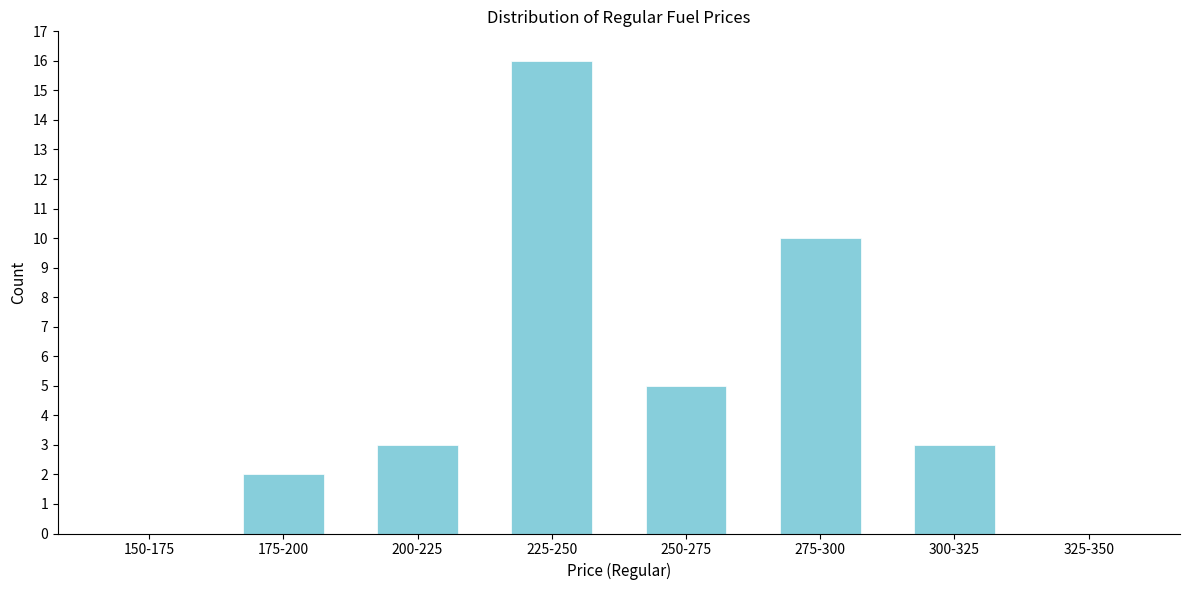

Reading left to right, transcribe all the data shown in this chart.

150-175=0	175-200=2	200-225=3	225-250=16	250-275=5	275-300=10	300-325=3	325-350=0